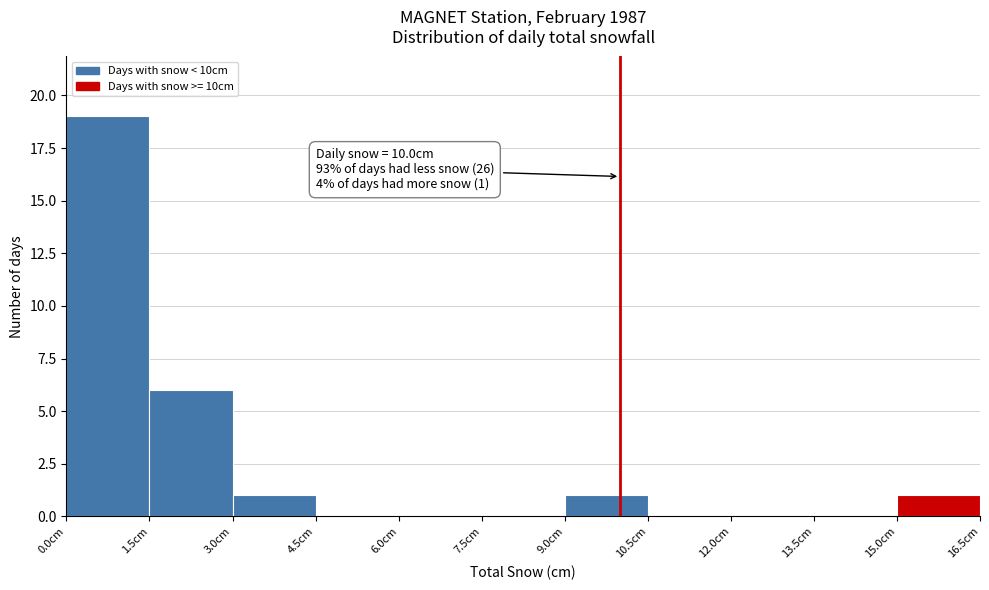

Which range on the x-axis has the tallest bar?

0.0 to 1.5